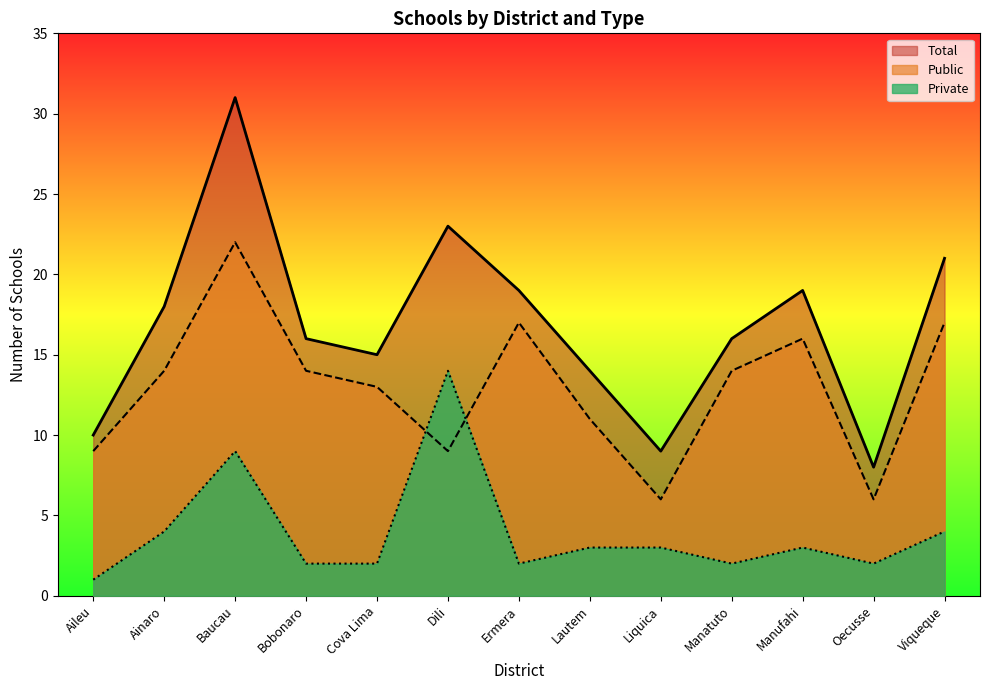

What is the minimum value shown in the chart?

1